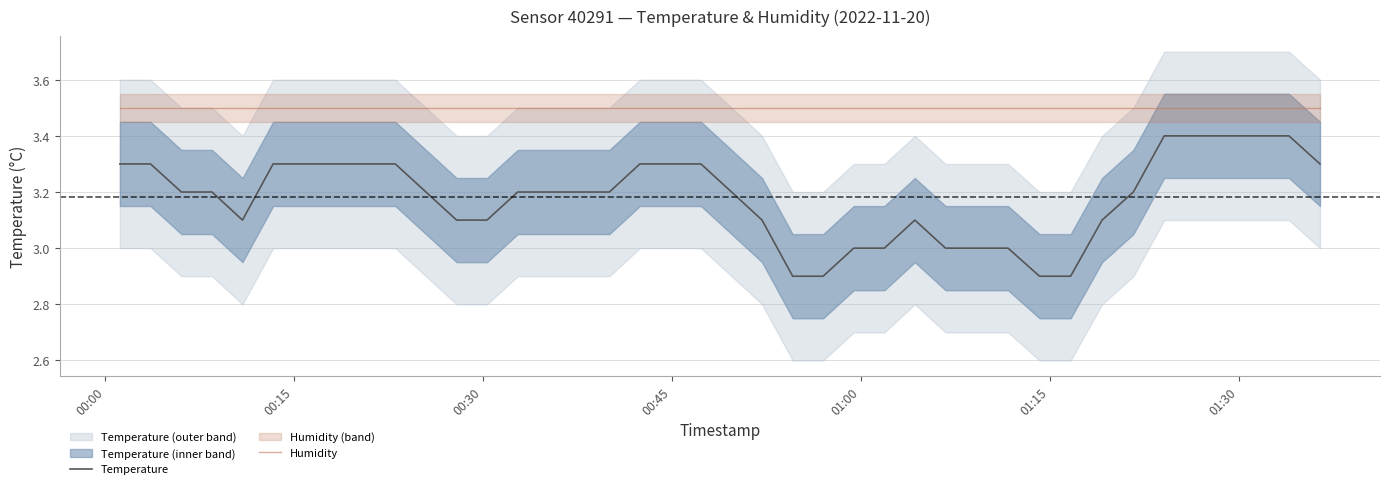

List the series in order of their overall mean, highest first.

Humidity, Temperature